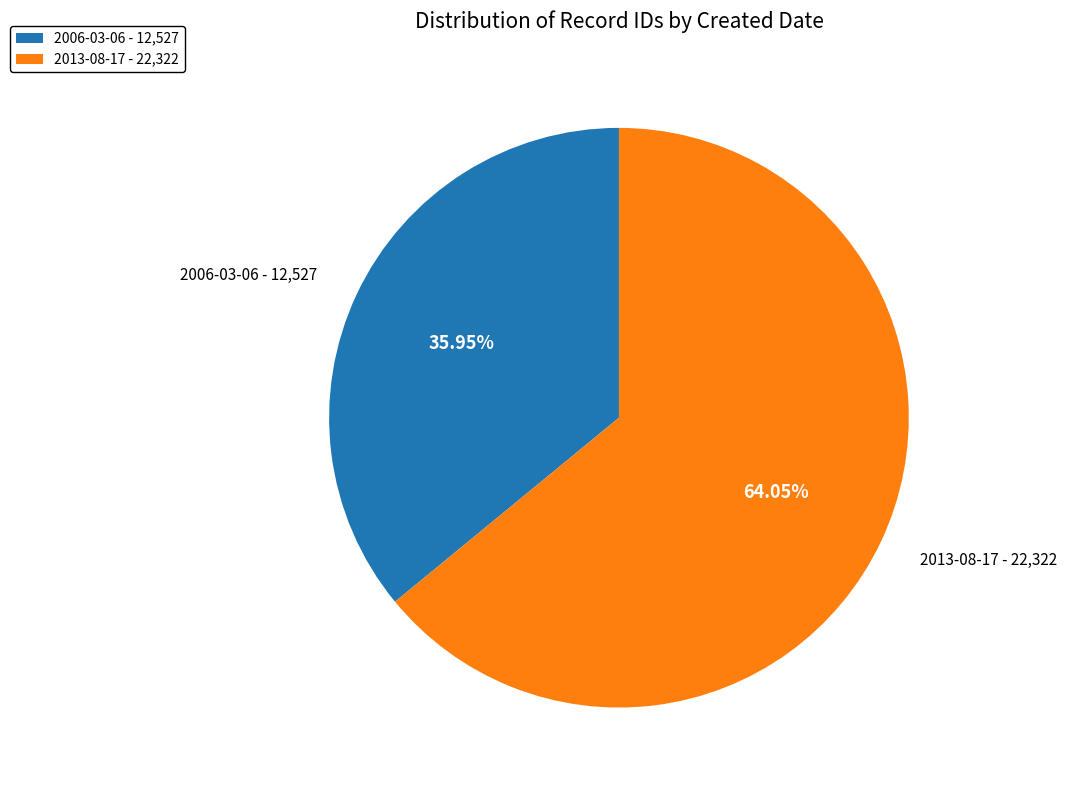

What is the largest slice in the pie chart?

2013-08-17